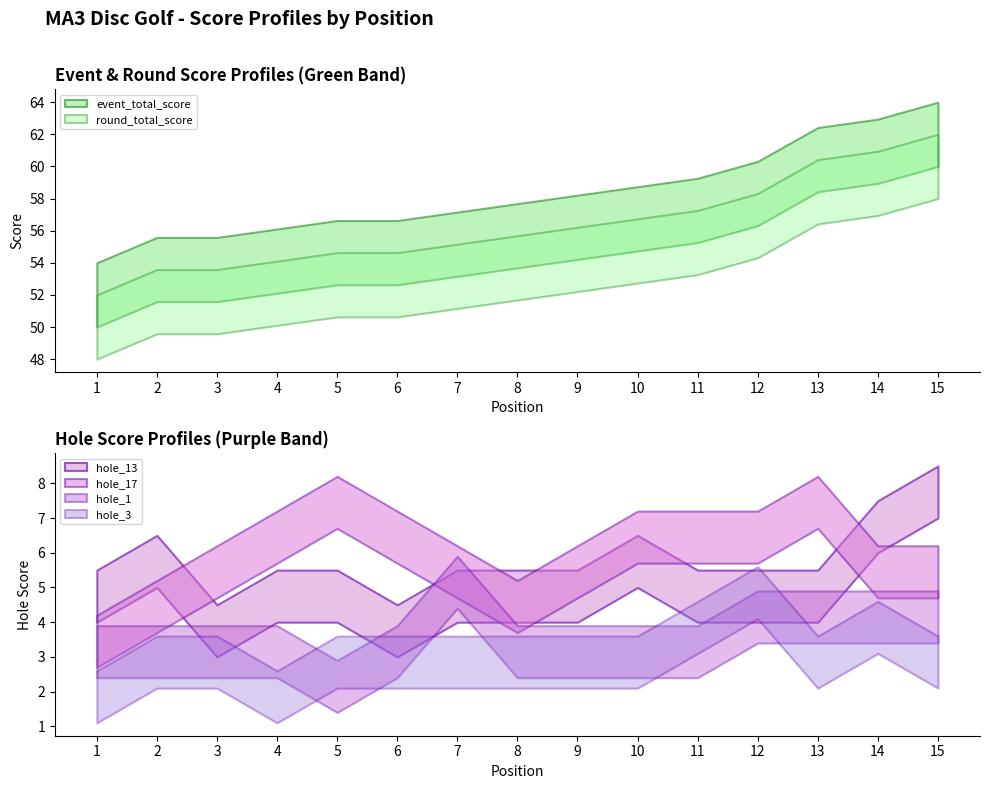

Is the value of event_total_score at 2 greater than the value of hole_17 at 15?

Yes